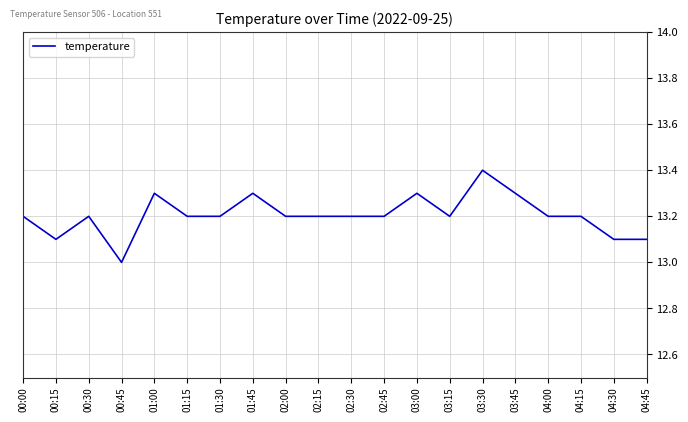

What is the greatest value displayed?

13.4